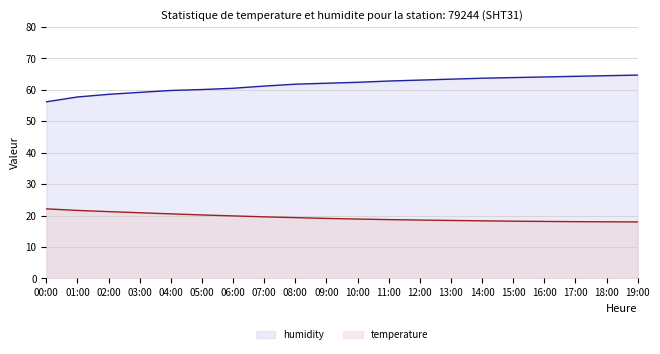

What is the label of the 5th point from the right?

15:00